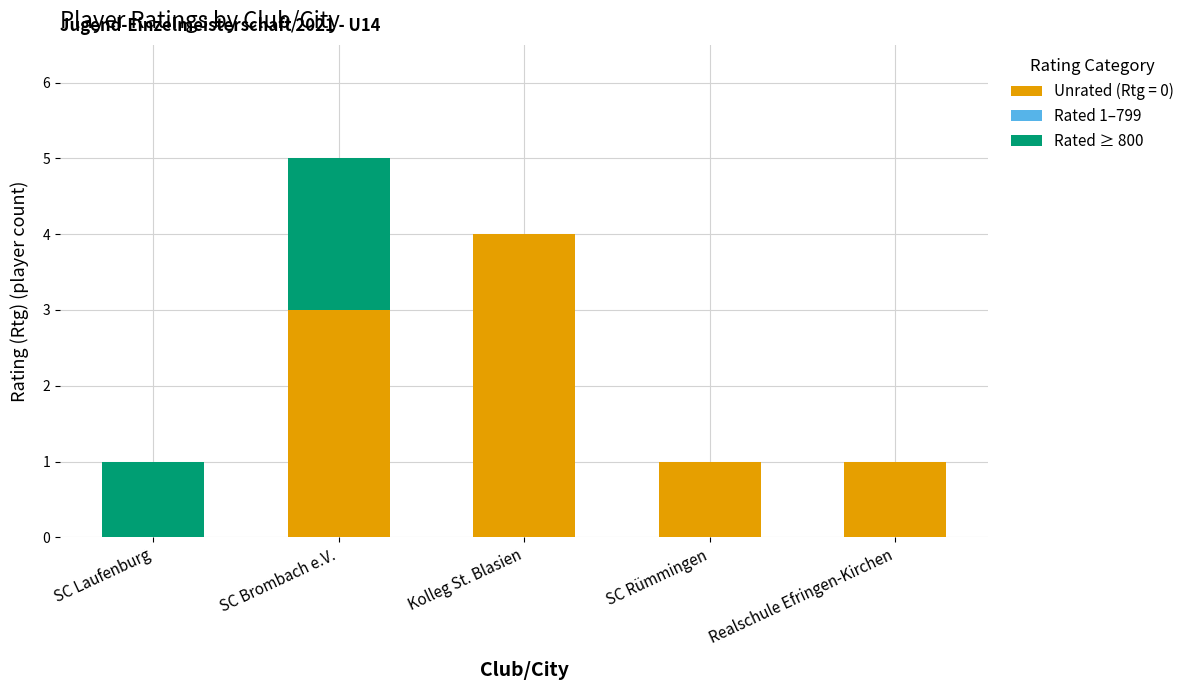

At which category is the sum across all series the highest?

SC Brombach e.V.